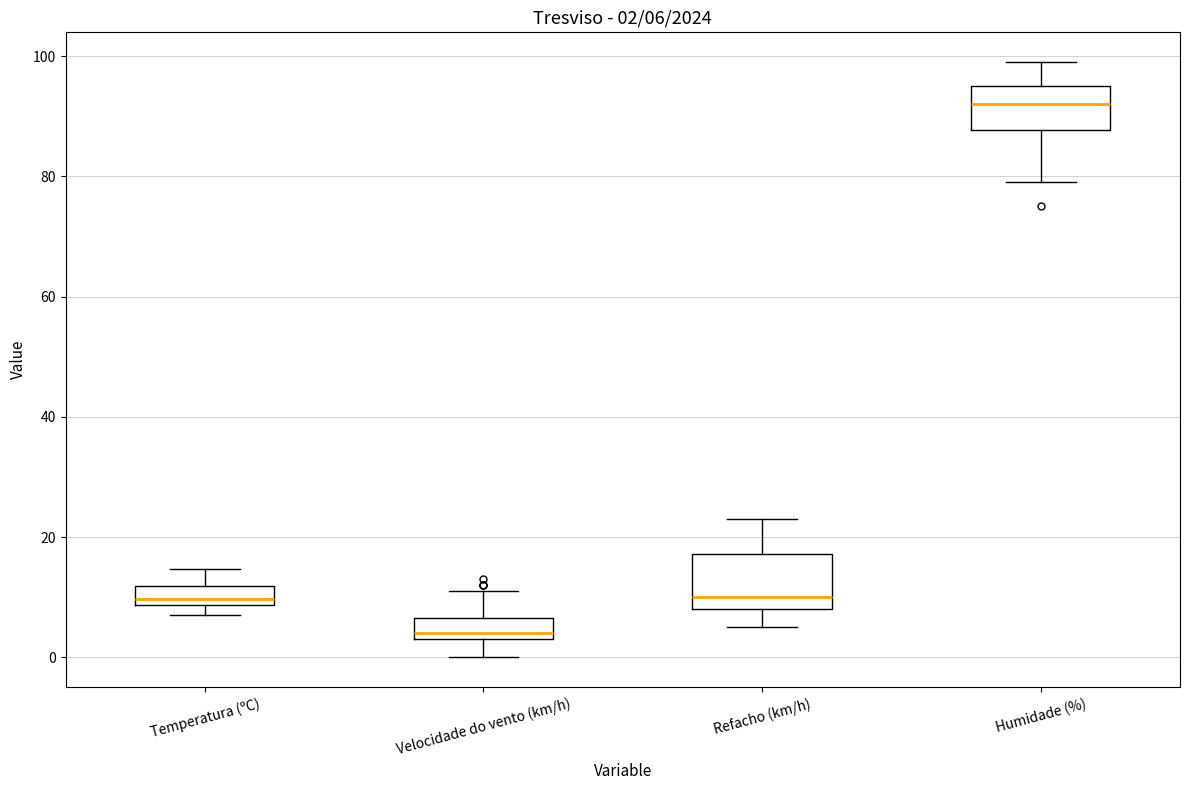

Comparing the boxes themselves (not the whiskers), which one is the tallest?

Refacho (km/h)